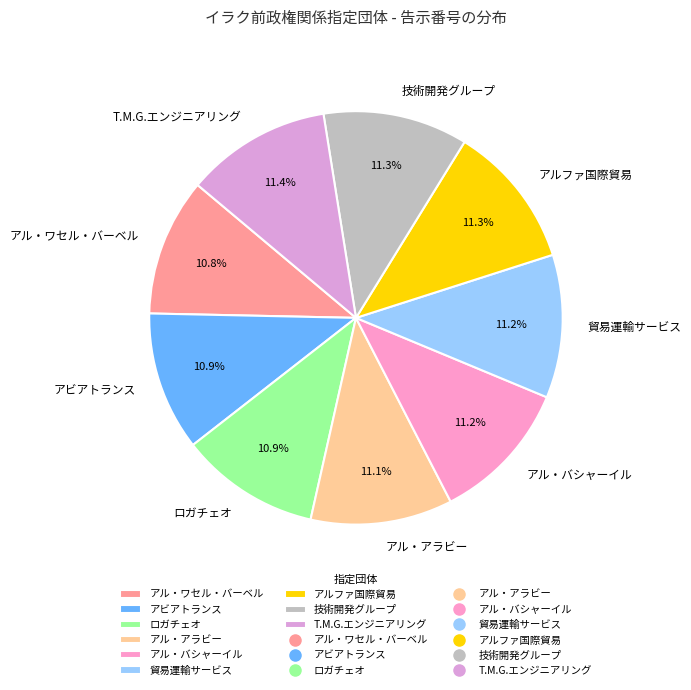

Combined, what portion of the pie is ロガチェオ and 貿易運輸サービス?

22.1%